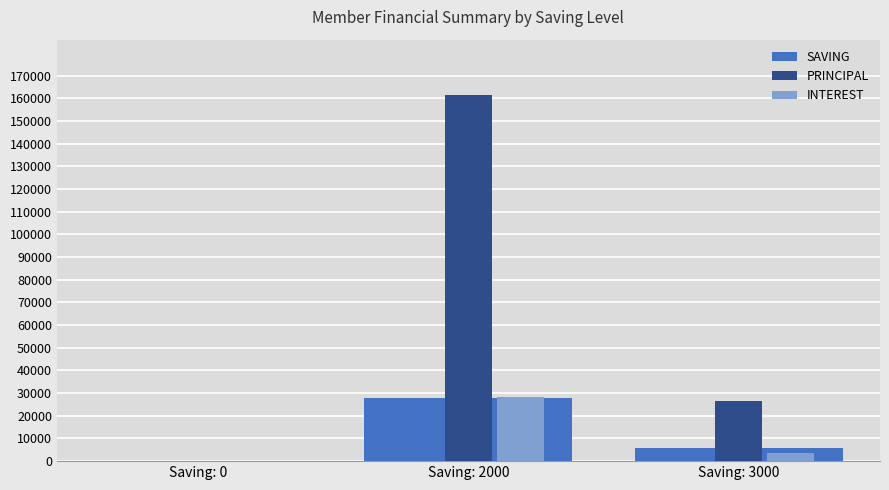

How many groups of bars are there?

3